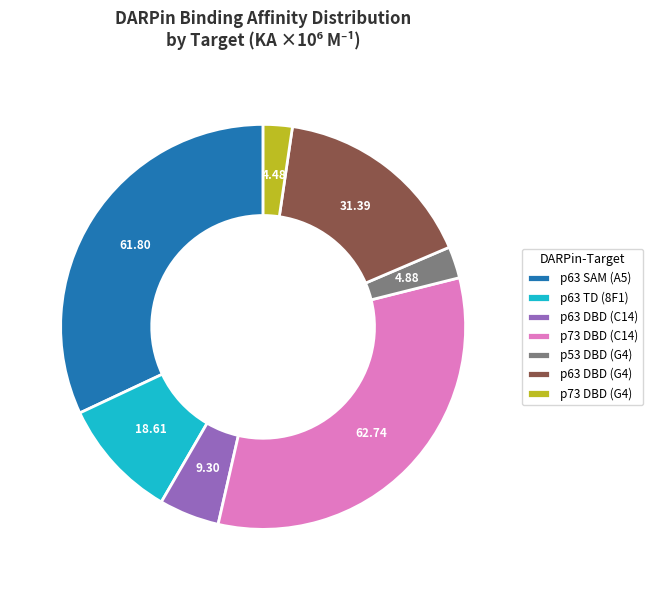

Is there any slice that represents more than half of the pie?

No